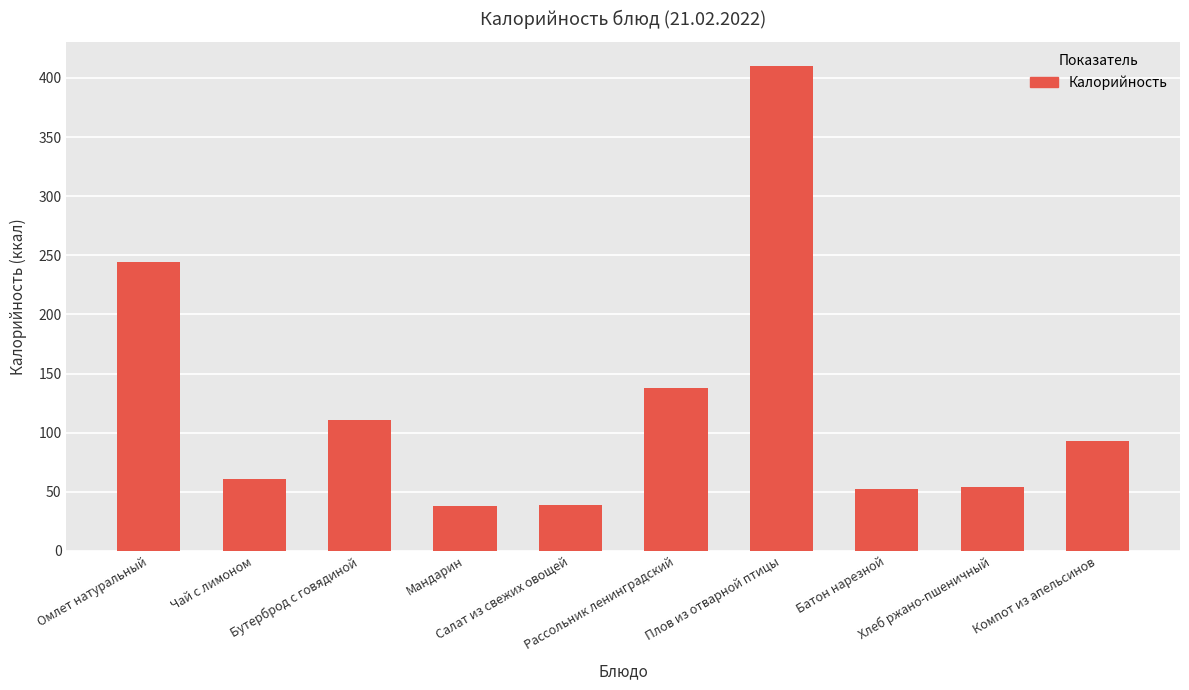

Approximately how many times larger is the value at Чай с лимоном compared to Салат из свежих овощей?

1.6